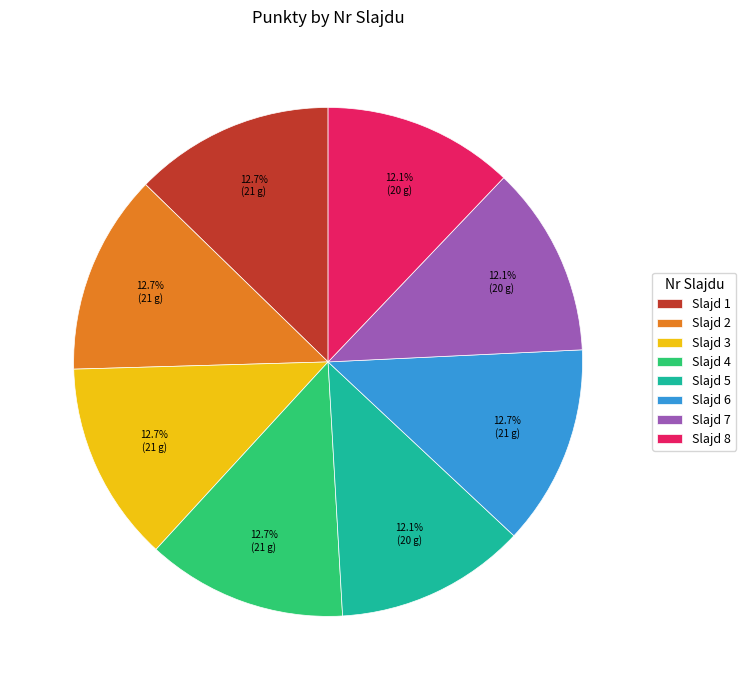

What is the ratio of the value at Slajd 7 to the value at Slajd 2?

1.0